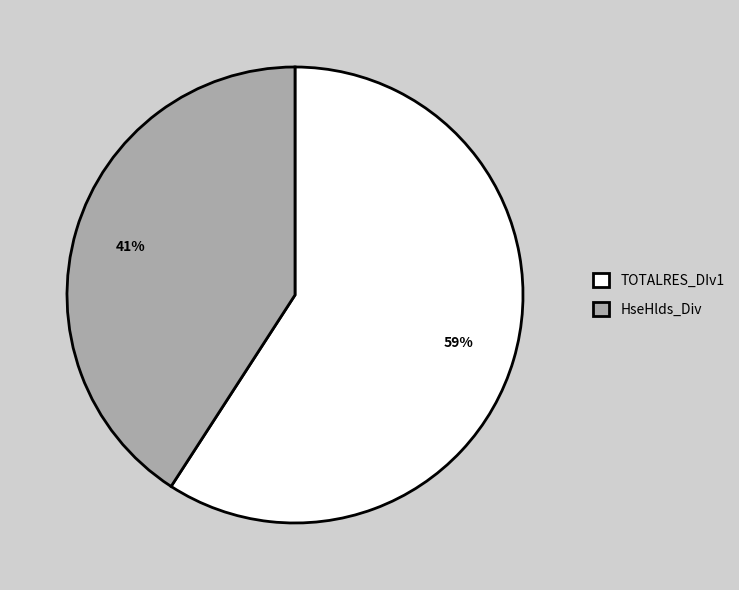

Between HseHlds_Div and TOTALRES_DIv1, which is larger?

TOTALRES_DIv1